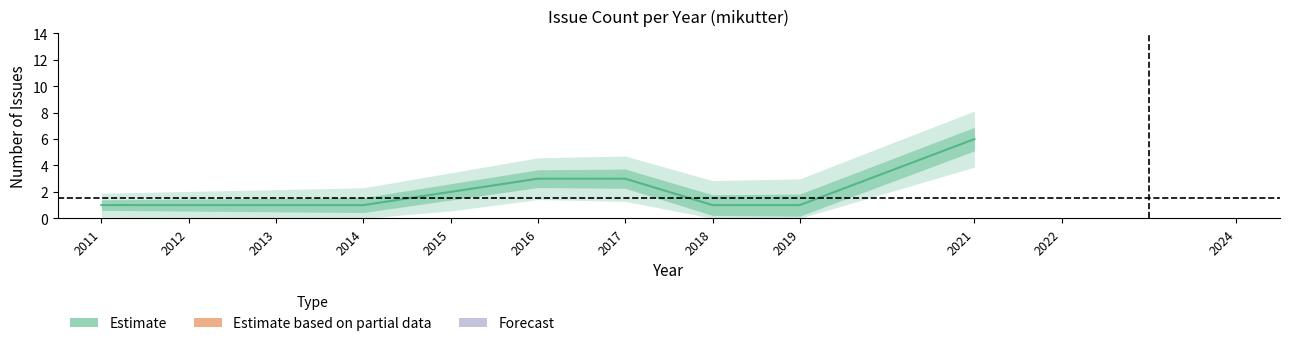

What is the value of the 2nd point from the left?

1